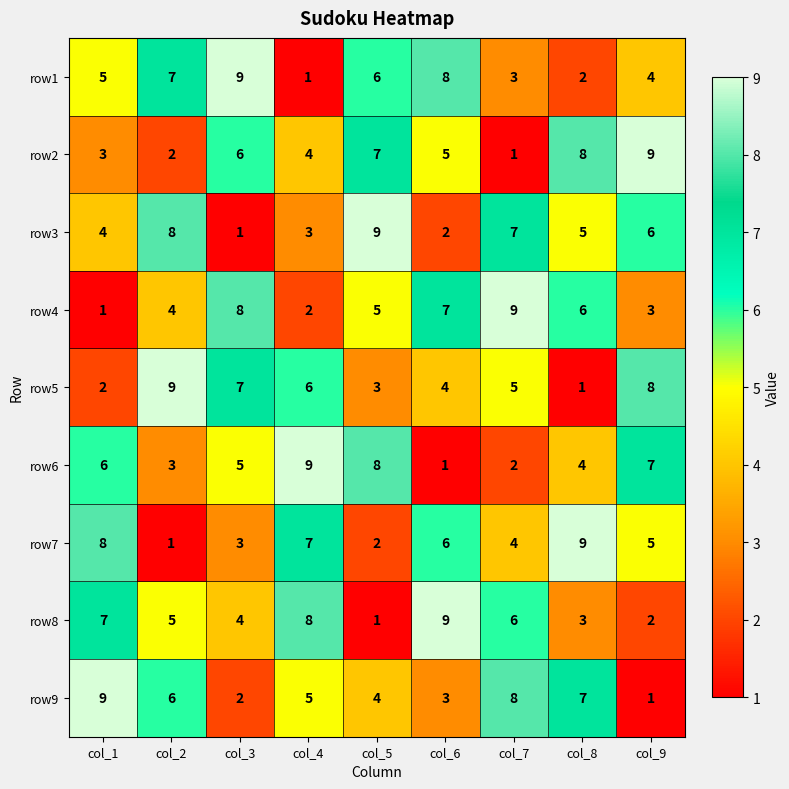

At which label does row7 first exceed 5?

col_1